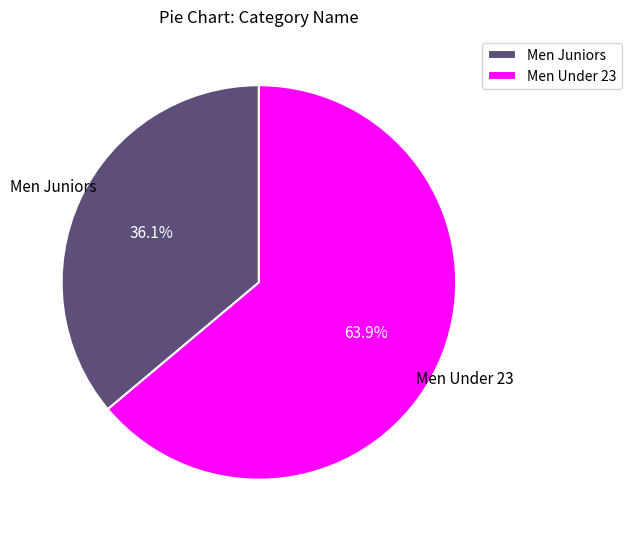

Between Men Under 23 and Men Juniors, which is larger?

Men Under 23